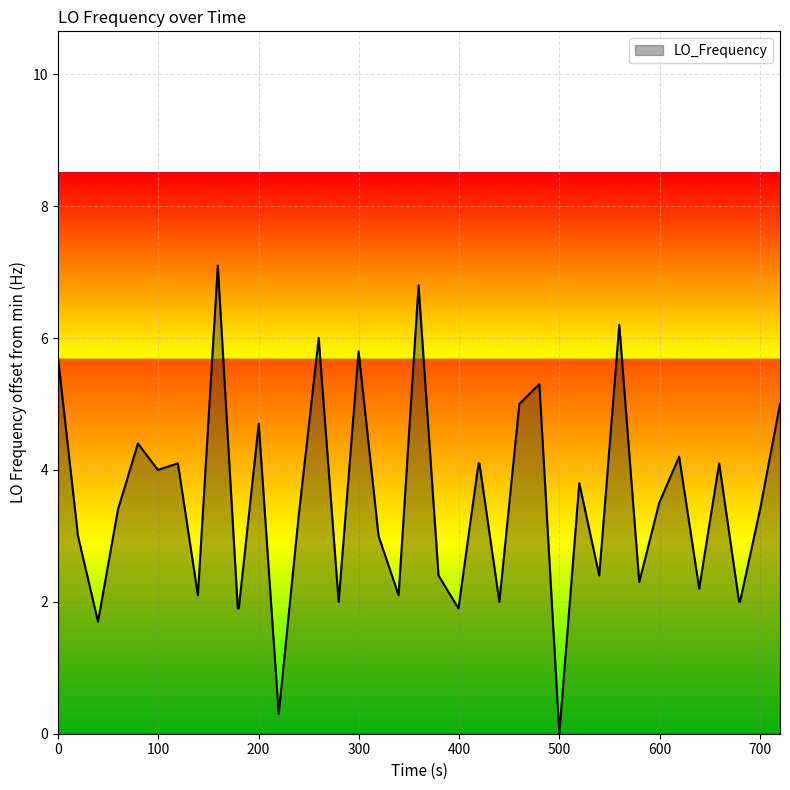

What is the greatest value displayed?

7.1